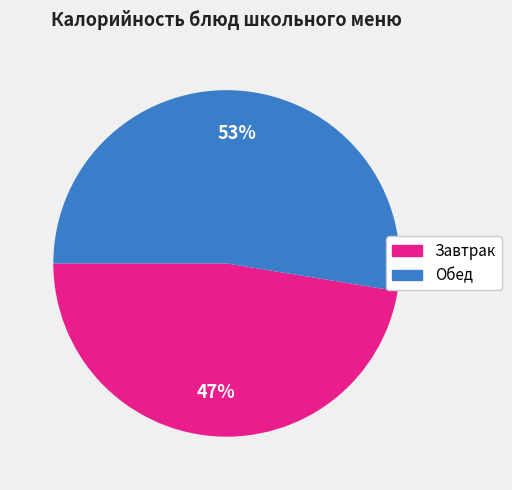

To the nearest percent, what is the average slice percentage?

50%